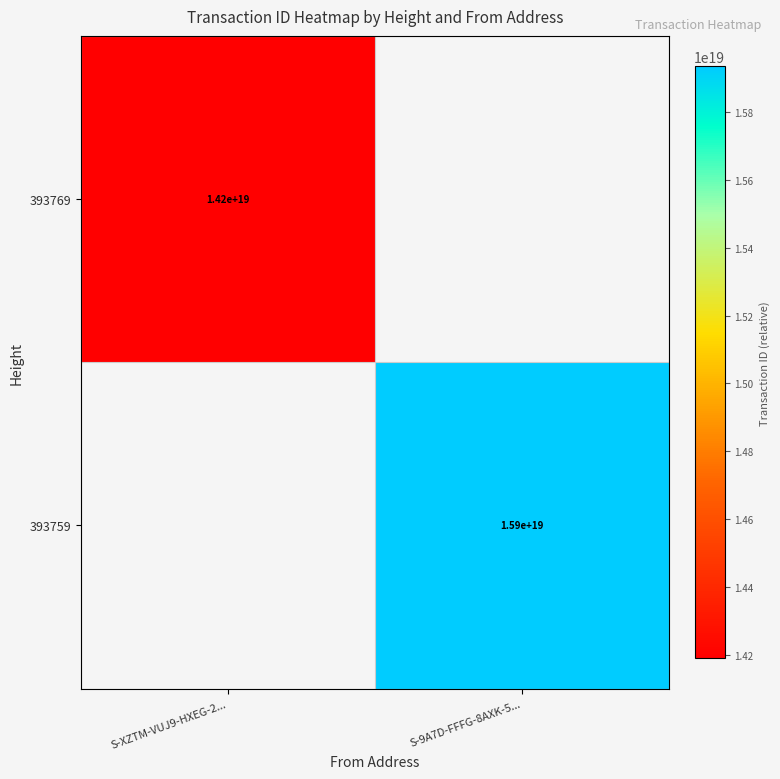

Is it true that 393759 equals 15900000000000000000 at S-9A7D-FFFG-8AXK-5...?

True